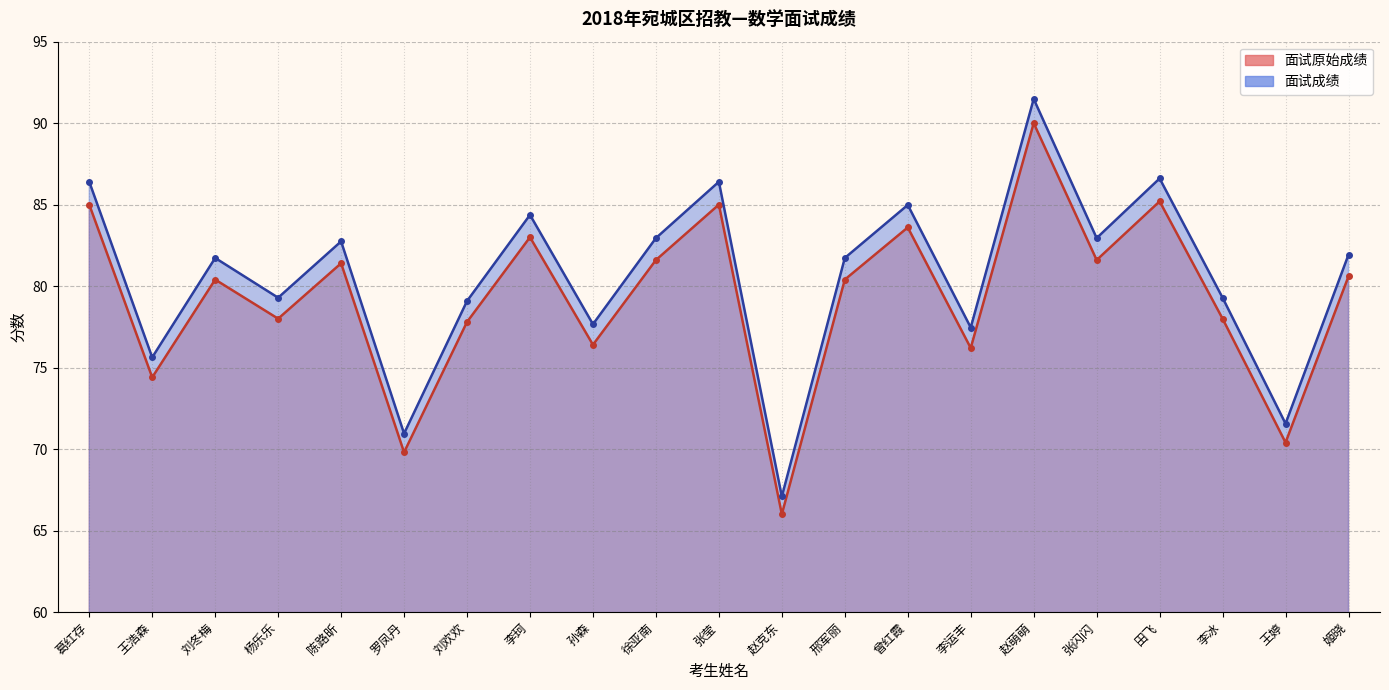

Which series has the widest spread of values?

面试成绩_line